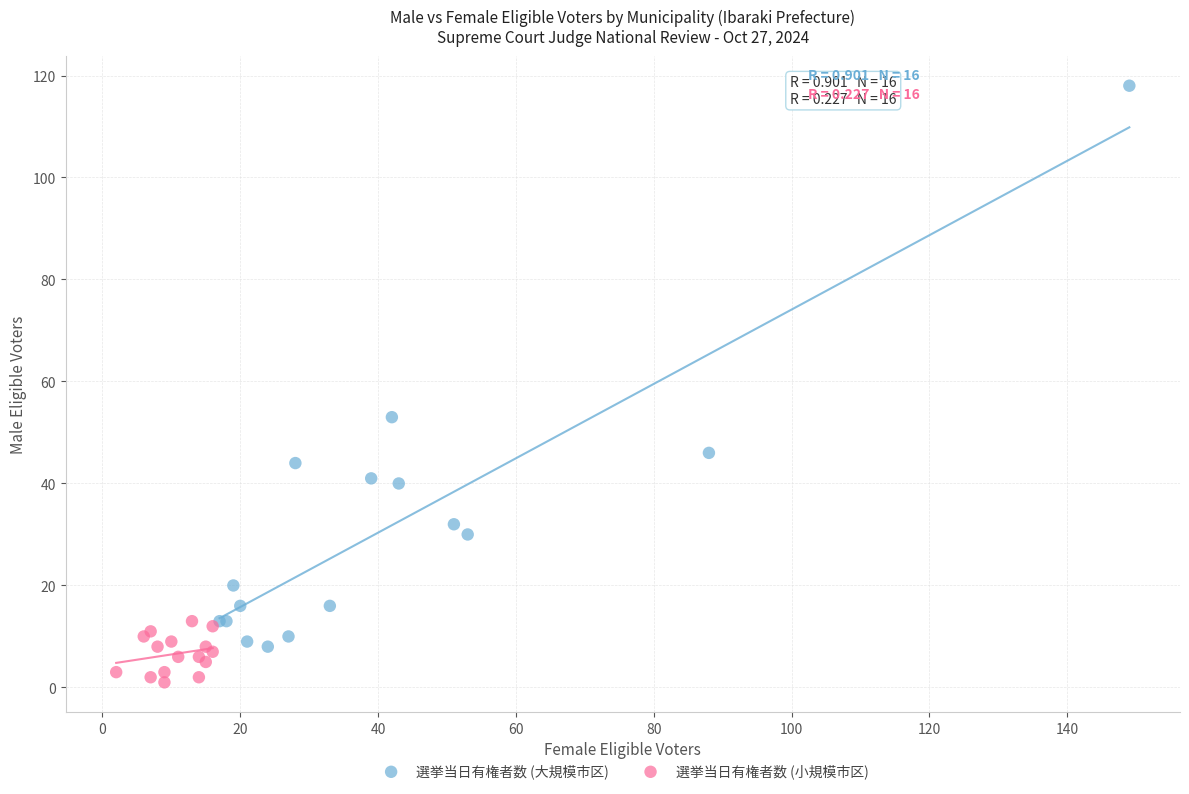

Which series has the widest spread of Y values?

選挙当日有権者数 (大規模市区)